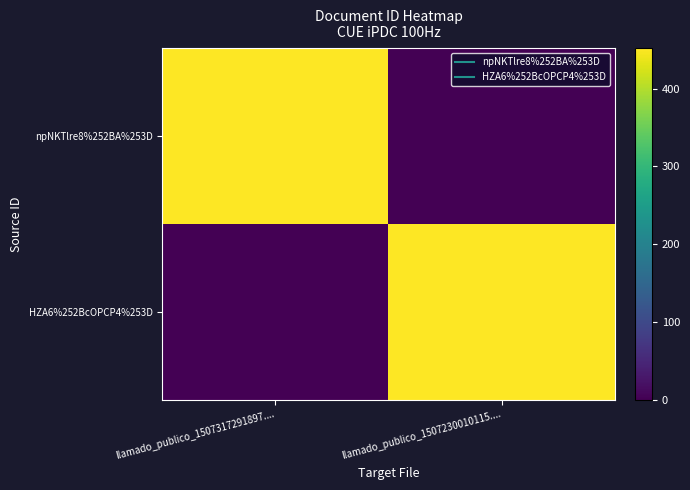

What is the difference between the highest and lowest values at llamado_publico_1507317291897....?

452